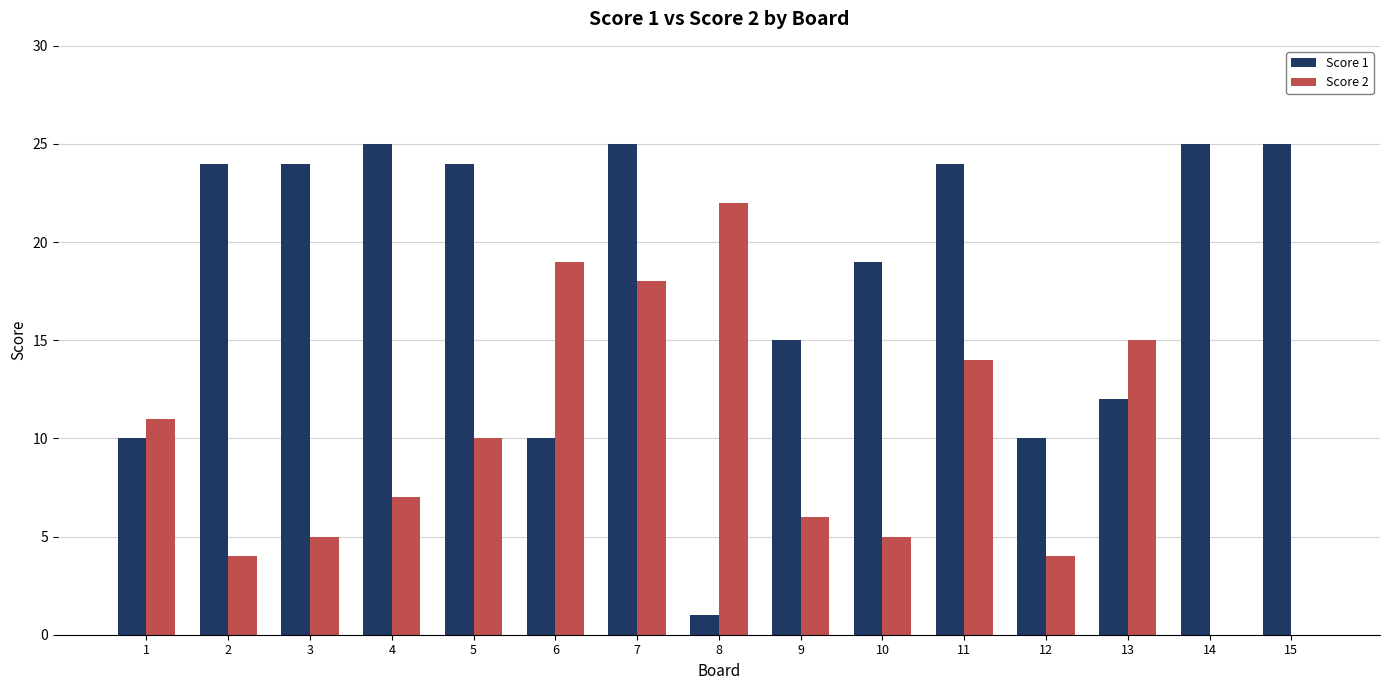

Which series changed the most between 6 and 9?

Score 2